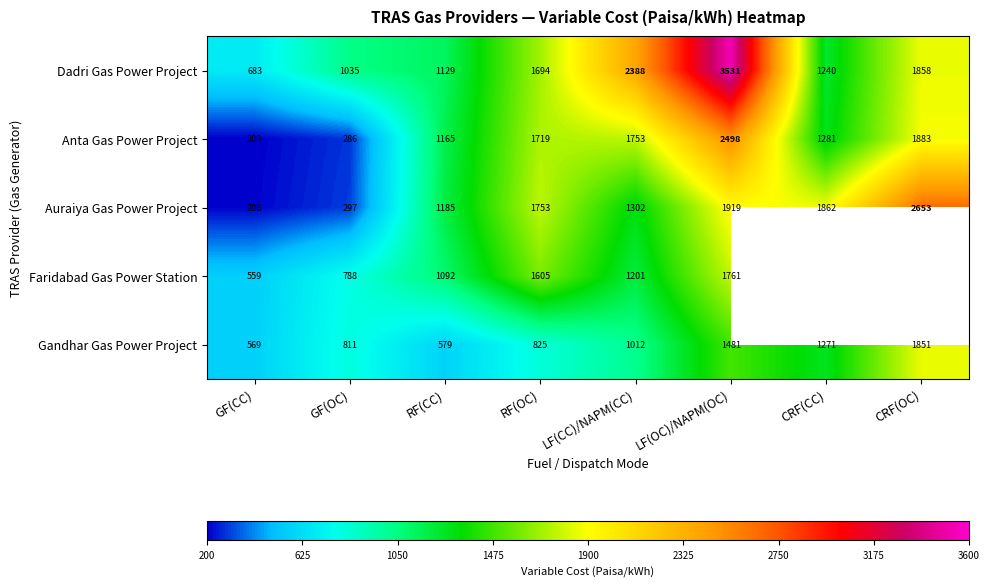

What is the spread (max minus min) of values at GF(OC)?

749